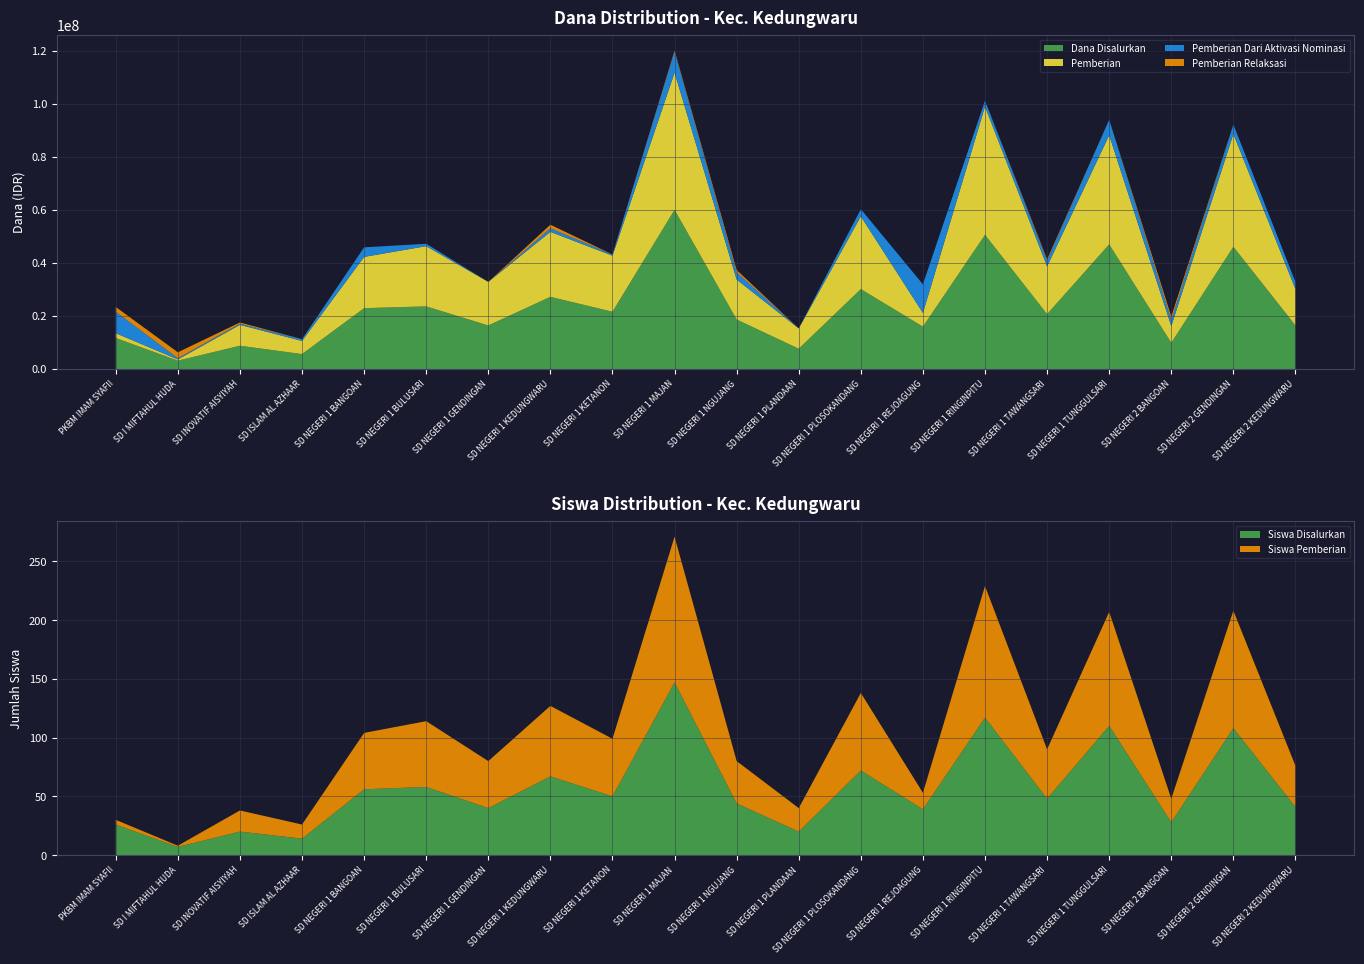

Reading right to left, transcribe all the data shown in this chart.

Dana Disalurkan: SD NEGERI 2 KEDUNGWARU=16425000	SD NEGERI 2 GENDINGAN=46125000	SD NEGERI 2 BANGOAN=9900000	SD NEGERI 1 TUNGGULSARI=47025000	SD NEGERI 1 TAWANGSARI=20700000	SD NEGERI 1 RINGINPITU=50625000	SD NEGERI 1 REJOAGUNG=15975000	SD NEGERI 1 PLOSOKANDANG=30150000	SD NEGERI 1 PLANDAAN=7650000	SD NEGERI 1 NGUJANG=18675000	SD NEGERI 1 MAJAN=60075000	SD NEGERI 1 KETANON=21600000	SD NEGERI 1 KEDUNGWARU=27225000	SD NEGERI 1 GENDINGAN=16425000	SD NEGERI 1 BULUSARI=23625000	SD NEGERI 1 BANGOAN=22950000	SD ISLAM AL AZHAAR=5625000	SD INOVATIF AISYIYAH=8775000	SD I MIFTAHUL HUDA=3150000	PKBM IMAM SYAFII=11700000
Pemberian: SD NEGERI 2 KEDUNGWARU=13725000	SD NEGERI 2 GENDINGAN=42525000	SD NEGERI 2 BANGOAN=6300000	SD NEGERI 1 TUNGGULSARI=41175000	SD NEGERI 1 TAWANGSARI=18000000	SD NEGERI 1 RINGINPITU=48375000	SD NEGERI 1 REJOAGUNG=5175000	SD NEGERI 1 PLOSOKANDANG=27450000	SD NEGERI 1 PLANDAAN=7650000	SD NEGERI 1 NGUJANG=15075000	SD NEGERI 1 MAJAN=51750000	SD NEGERI 1 KETANON=21150000	SD NEGERI 1 KEDUNGWARU=24525000	SD NEGERI 1 GENDINGAN=16425000	SD NEGERI 1 BULUSARI=22725000	SD NEGERI 1 BANGOAN=19350000	SD ISLAM AL AZHAAR=4950000	SD INOVATIF AISYIYAH=7875000	SD I MIFTAHUL HUDA=450000	PKBM IMAM SYAFII=1800000
Pemberian Dari Aktivasi Nominasi: SD NEGERI 2 KEDUNGWARU=2700000	SD NEGERI 2 GENDINGAN=3600000	SD NEGERI 2 BANGOAN=2250000	SD NEGERI 1 TUNGGULSARI=5850000	SD NEGERI 1 TAWANGSARI=2250000	SD NEGERI 1 RINGINPITU=2250000	SD NEGERI 1 REJOAGUNG=10800000	SD NEGERI 1 PLOSOKANDANG=2700000	SD NEGERI 1 PLANDAAN=0	SD NEGERI 1 NGUJANG=2700000	SD NEGERI 1 MAJAN=7875000	SD NEGERI 1 KETANON=450000	SD NEGERI 1 KEDUNGWARU=1350000	SD NEGERI 1 GENDINGAN=0	SD NEGERI 1 BULUSARI=900000	SD NEGERI 1 BANGOAN=3600000	SD ISLAM AL AZHAAR=675000	SD INOVATIF AISYIYAH=450000	SD I MIFTAHUL HUDA=450000	PKBM IMAM SYAFII=8100000
Pemberian Relaksasi: SD NEGERI 2 KEDUNGWARU=0	SD NEGERI 2 GENDINGAN=0	SD NEGERI 2 BANGOAN=1350000	SD NEGERI 1 TUNGGULSARI=0	SD NEGERI 1 TAWANGSARI=450000	SD NEGERI 1 RINGINPITU=0	SD NEGERI 1 REJOAGUNG=0	SD NEGERI 1 PLOSOKANDANG=0	SD NEGERI 1 PLANDAAN=0	SD NEGERI 1 NGUJANG=900000	SD NEGERI 1 MAJAN=450000	SD NEGERI 1 KETANON=0	SD NEGERI 1 KEDUNGWARU=1350000	SD NEGERI 1 GENDINGAN=0	SD NEGERI 1 BULUSARI=0	SD NEGERI 1 BANGOAN=0	SD ISLAM AL AZHAAR=0	SD INOVATIF AISYIYAH=450000	SD I MIFTAHUL HUDA=2250000	PKBM IMAM SYAFII=1800000
Siswa Disalurkan: SD NEGERI 2 KEDUNGWARU=41	SD NEGERI 2 GENDINGAN=108	SD NEGERI 2 BANGOAN=28	SD NEGERI 1 TUNGGULSARI=110	SD NEGERI 1 TAWANGSARI=48	SD NEGERI 1 RINGINPITU=117	SD NEGERI 1 REJOAGUNG=39	SD NEGERI 1 PLOSOKANDANG=72	SD NEGERI 1 PLANDAAN=20	SD NEGERI 1 NGUJANG=44	SD NEGERI 1 MAJAN=147	SD NEGERI 1 KETANON=50	SD NEGERI 1 KEDUNGWARU=67	SD NEGERI 1 GENDINGAN=40	SD NEGERI 1 BULUSARI=58	SD NEGERI 1 BANGOAN=56	SD ISLAM AL AZHAAR=14	SD INOVATIF AISYIYAH=20	SD I MIFTAHUL HUDA=7	PKBM IMAM SYAFII=26
Siswa Pemberian: SD NEGERI 2 KEDUNGWARU=35	SD NEGERI 2 GENDINGAN=100	SD NEGERI 2 BANGOAN=20	SD NEGERI 1 TUNGGULSARI=97	SD NEGERI 1 TAWANGSARI=42	SD NEGERI 1 RINGINPITU=112	SD NEGERI 1 REJOAGUNG=14	SD NEGERI 1 PLOSOKANDANG=66	SD NEGERI 1 PLANDAAN=20	SD NEGERI 1 NGUJANG=36	SD NEGERI 1 MAJAN=124	SD NEGERI 1 KETANON=49	SD NEGERI 1 KEDUNGWARU=60	SD NEGERI 1 GENDINGAN=40	SD NEGERI 1 BULUSARI=56	SD NEGERI 1 BANGOAN=48	SD ISLAM AL AZHAAR=12	SD INOVATIF AISYIYAH=18	SD I MIFTAHUL HUDA=1	PKBM IMAM SYAFII=4